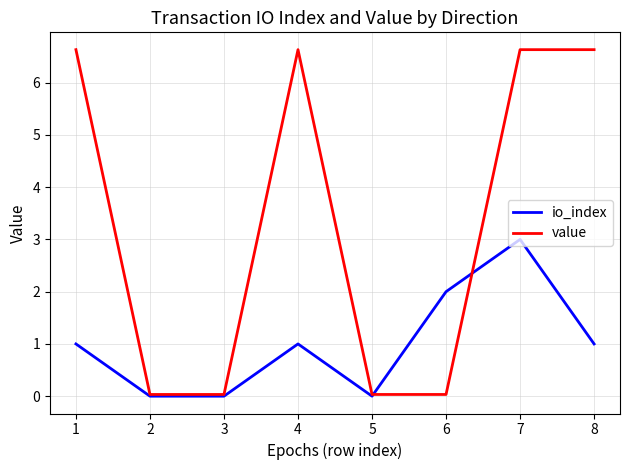

Which series changed the most between 5 and 7?

value